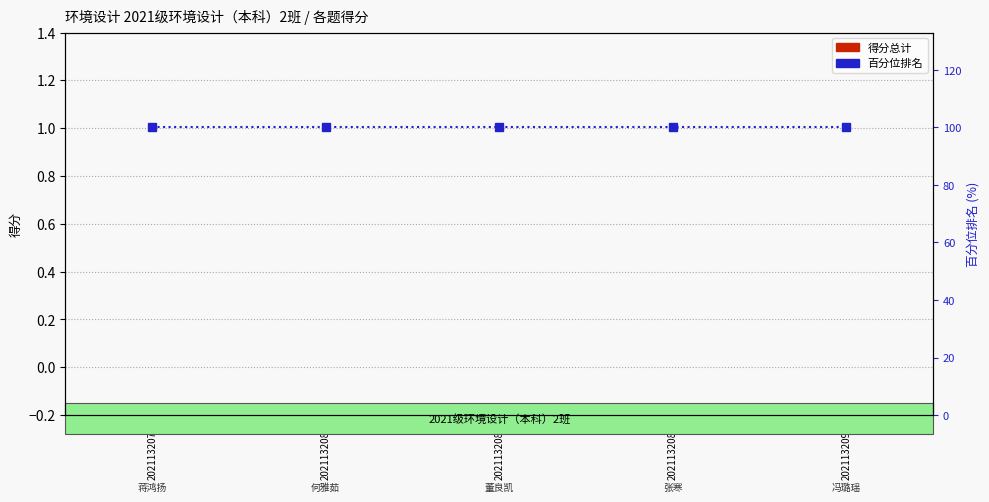

What is the spread (max minus min) of values at 2021132087?

100